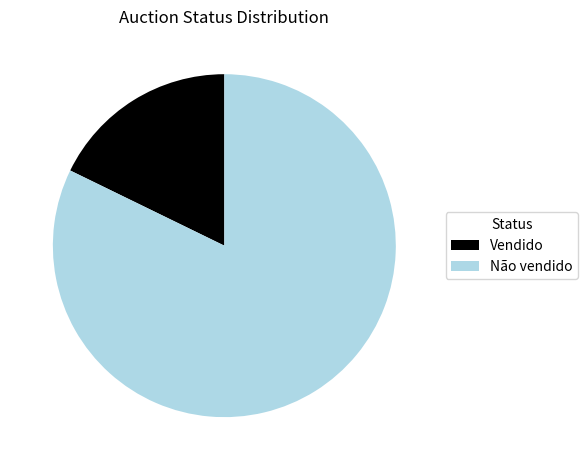

Which slice is the smallest?

Vendido